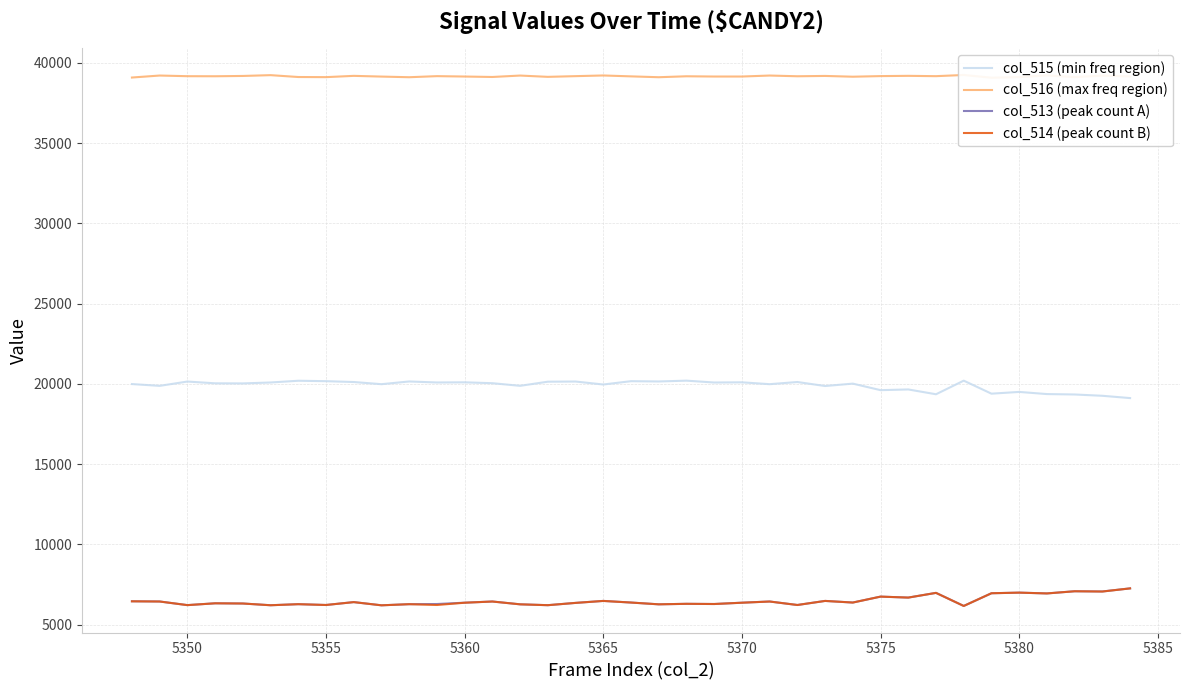

What is the maximum value for col_514 (peak count B)?

7256